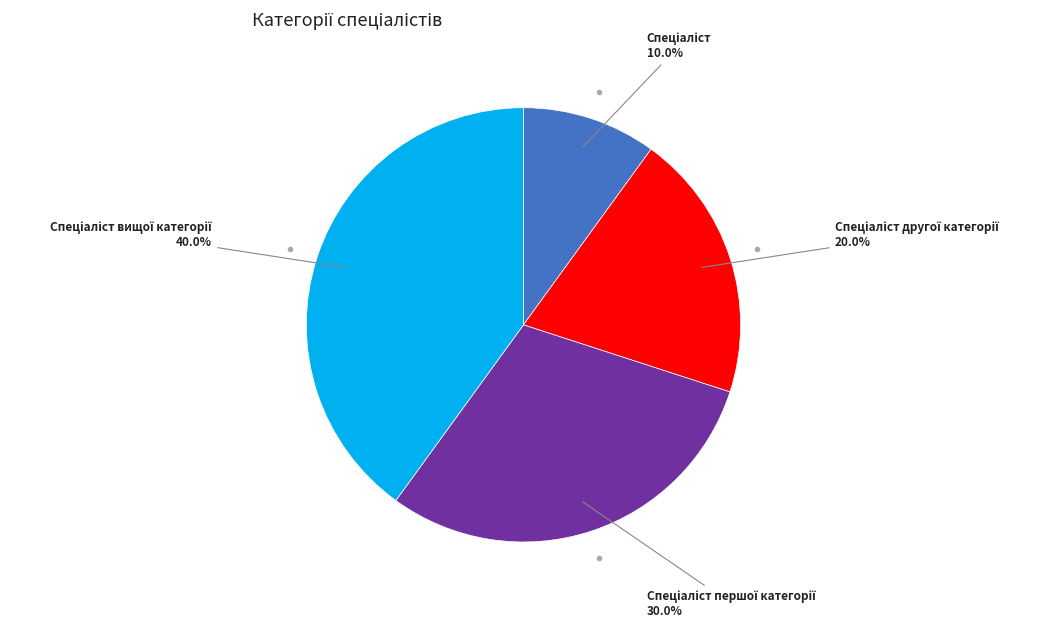

Count the number of slices in the pie.

4